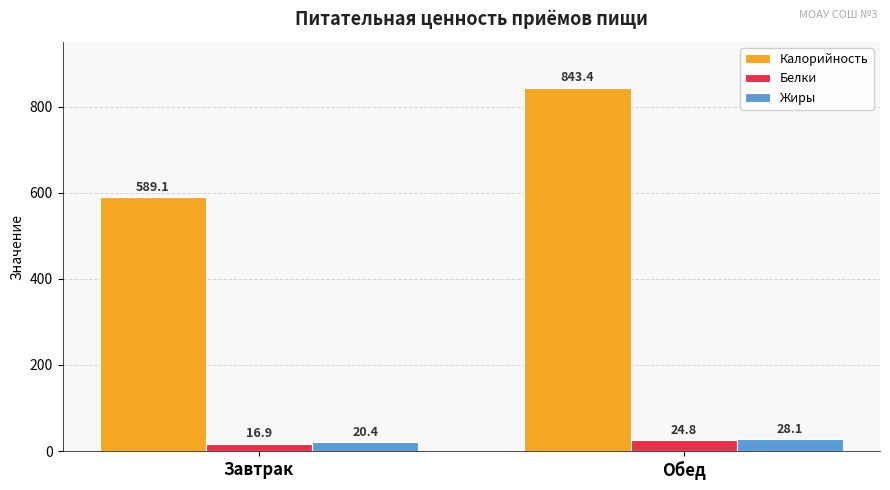

How many values in the Калорийность series exceed 843?

1